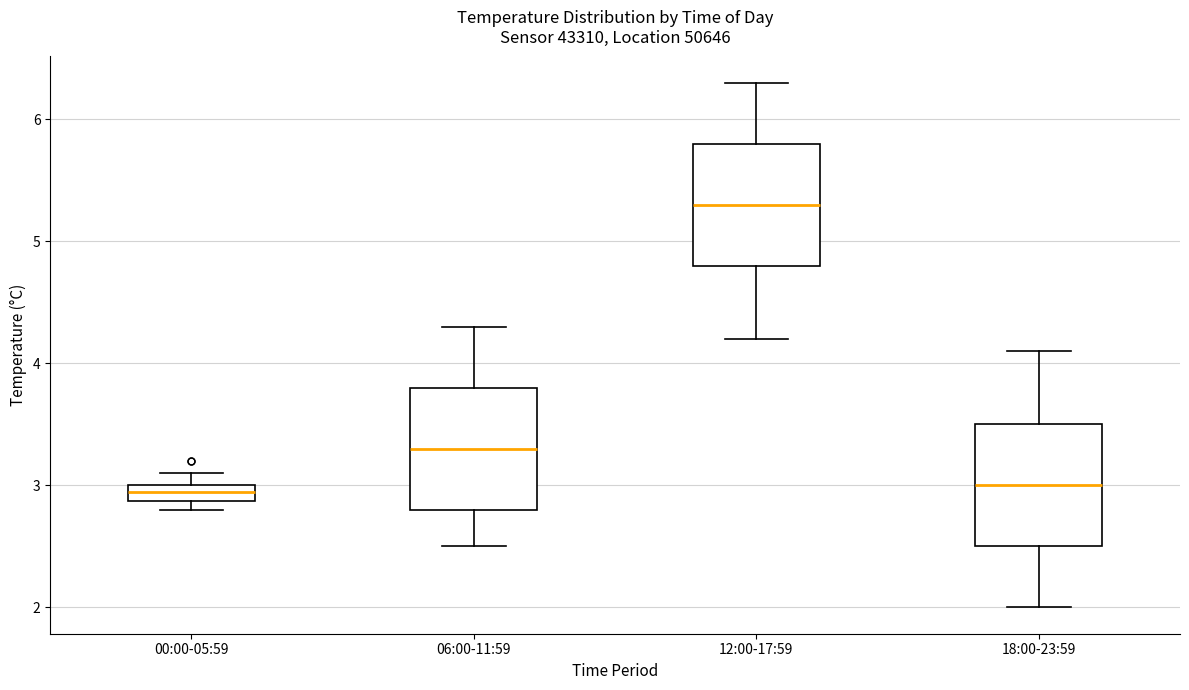

Where does the upper whisker of the box for 00:00-05:59 end on the y-axis? The values are not printed on the chart, so give them approximately, as read against the axis.

3.1